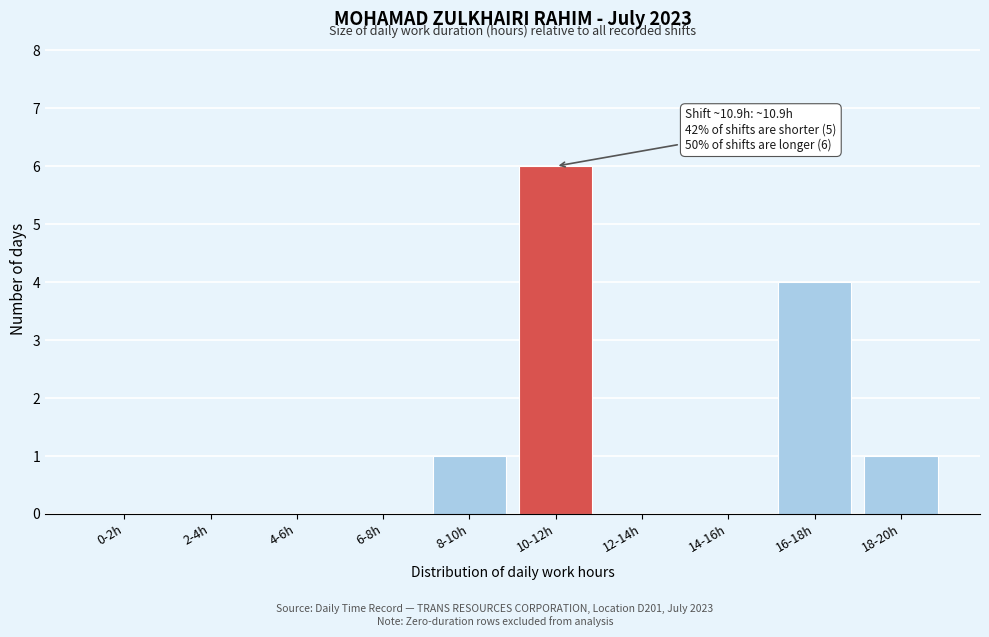

Reading left to right, transcribe all the data shown in this chart.

0-2h=0	2-4h=0	4-6h=0	6-8h=0	8-10h=1	10-12h=6	12-14h=0	14-16h=0	16-18h=4	18-20h=1